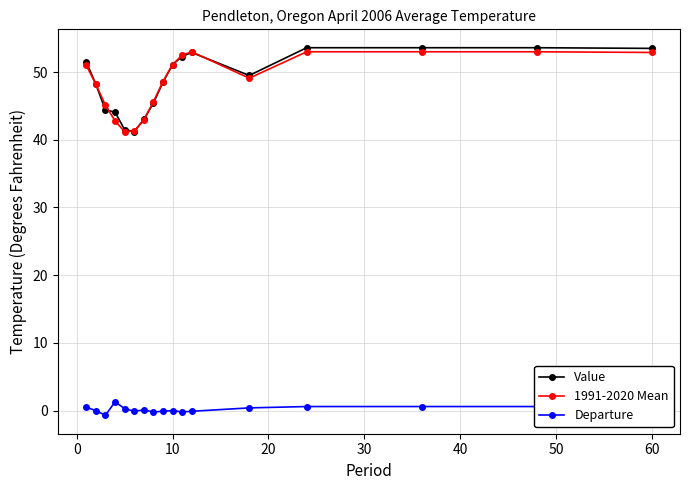

At how many categories does at least one series exceed 20?

17